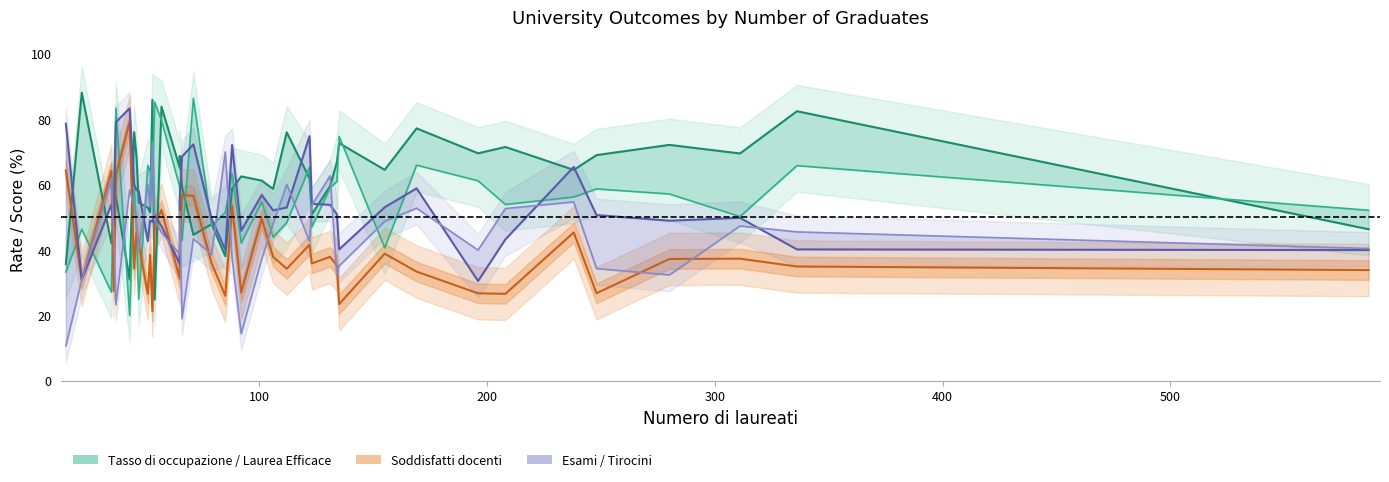

What is the highest value of the Laurea Molto Efficace/Efficace series?

86.4